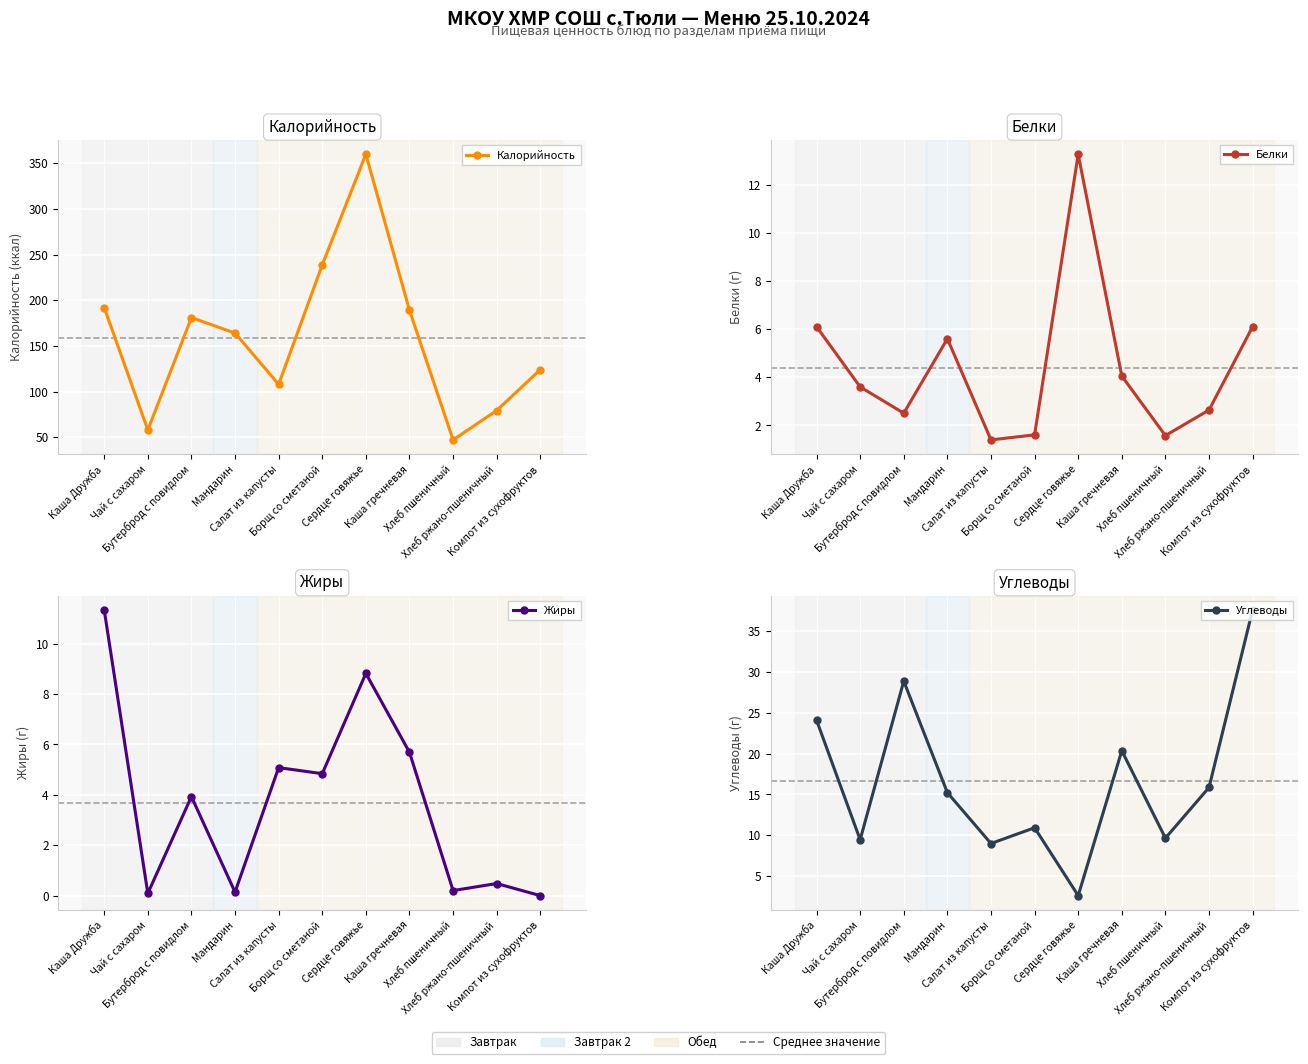

What is the sum of all Жиры values?

40.6